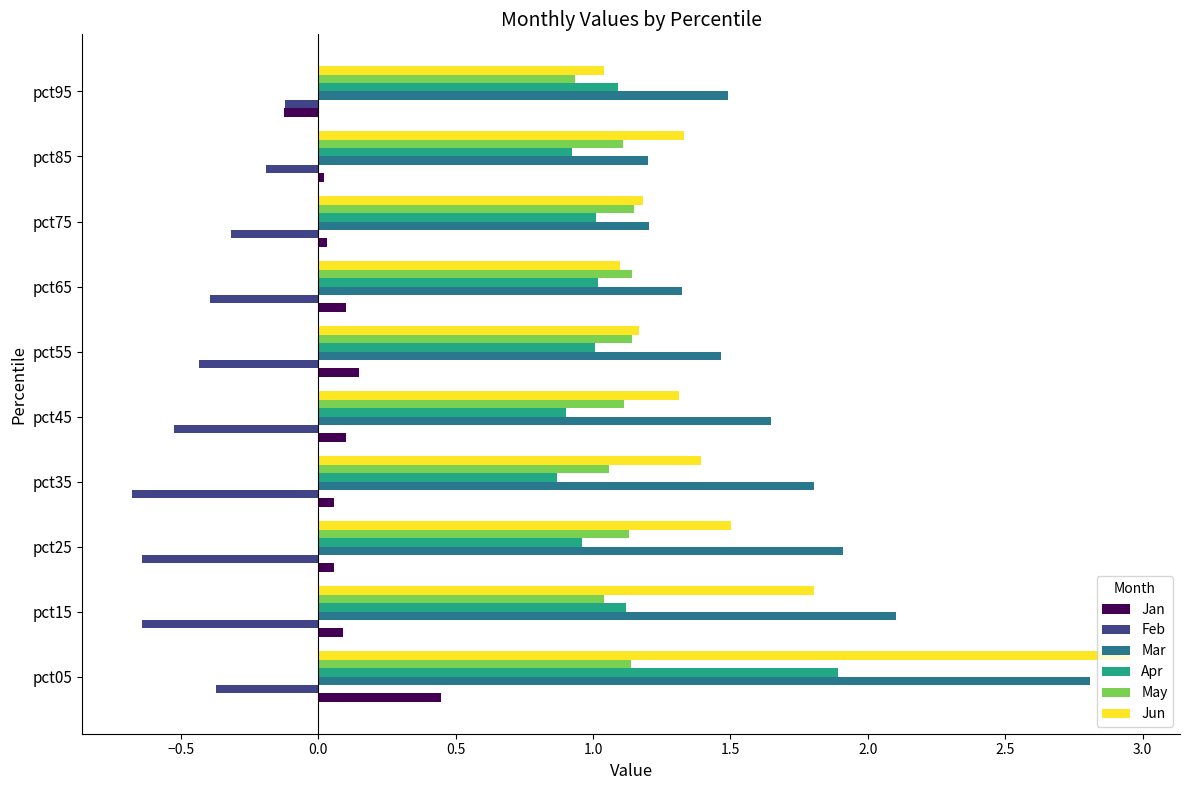

What is the sum of all Mar values?

17.0